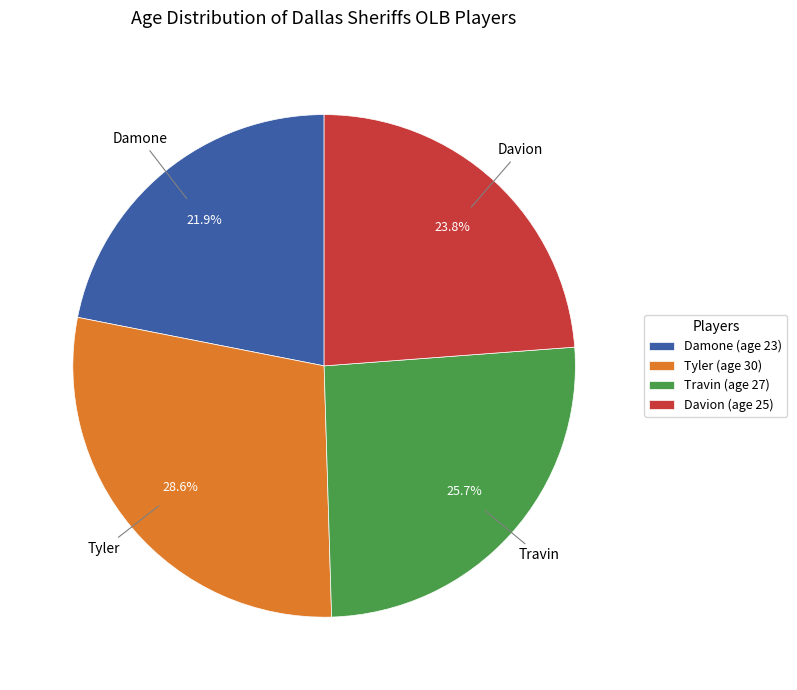

What is the smallest slice in the pie chart?

Damone